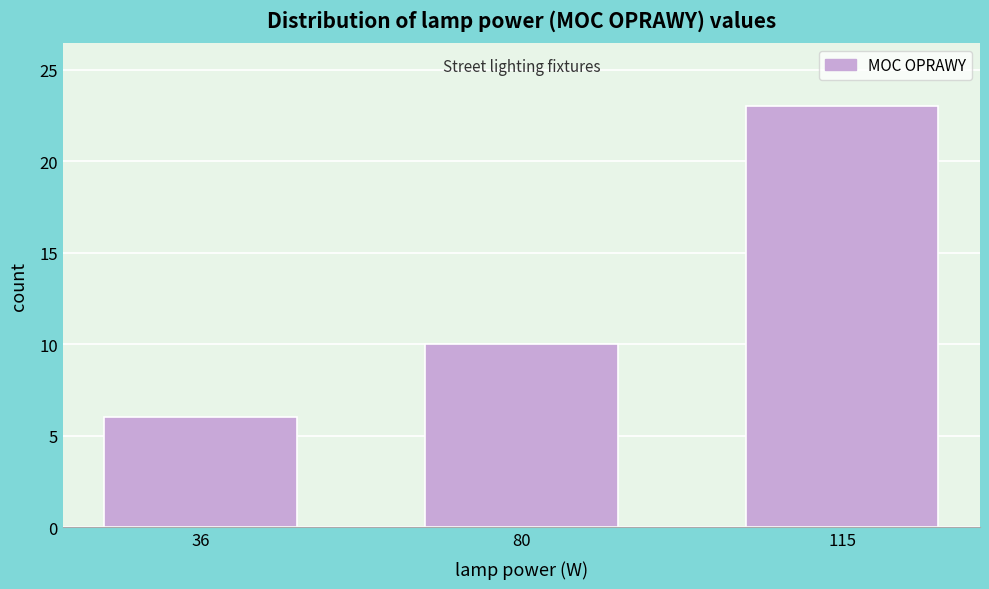

Reading left to right, extract all data points from this chart.

6	10	23